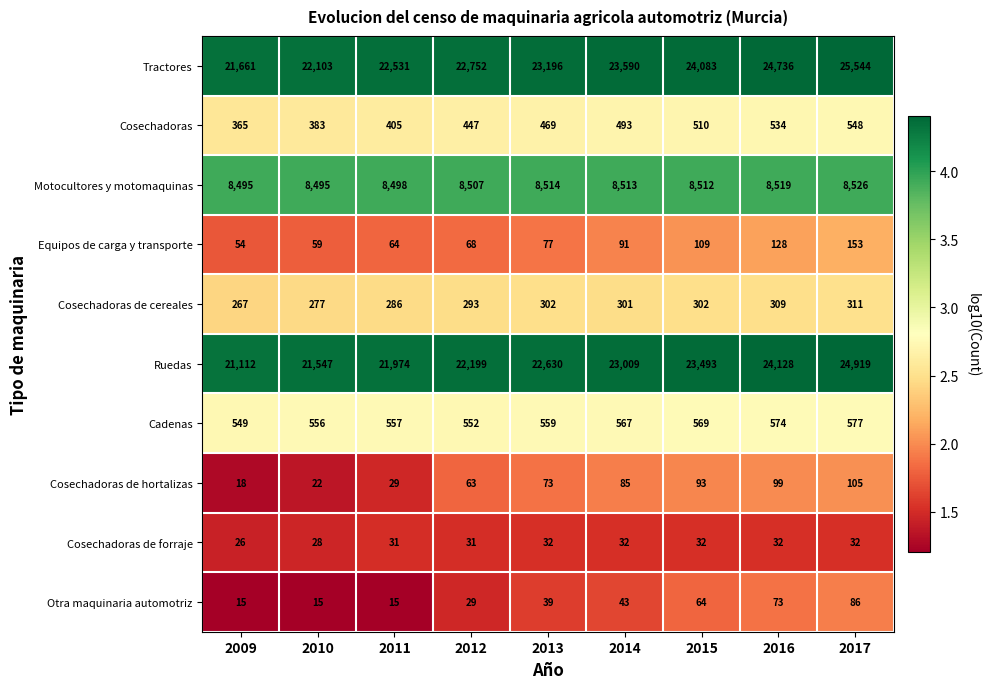

At which label is Tractores closest to 23602?

2014